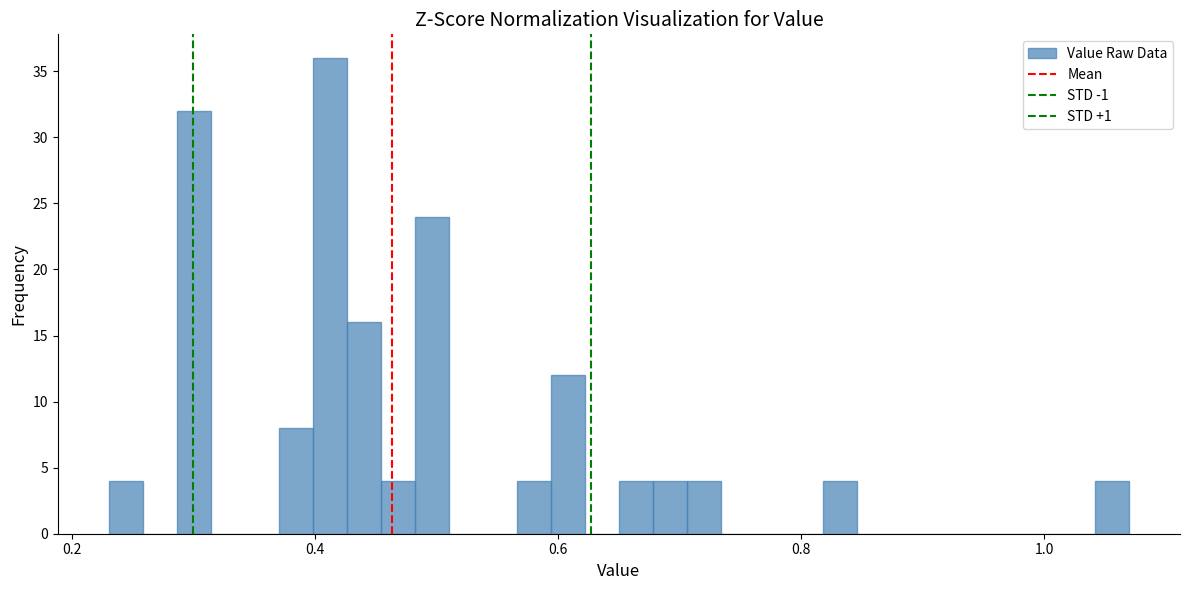

Around what value on the x-axis is the tallest bar? Give the approximate position of its centre, as read against the axis.

0.42